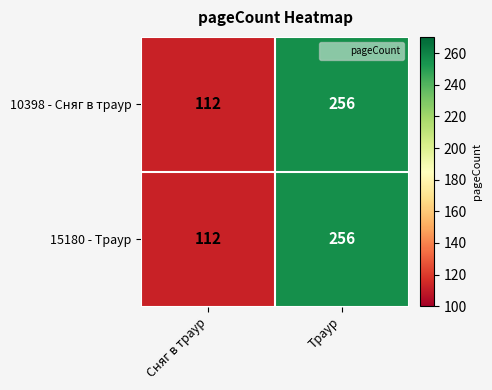

Reading left to right, what are all the values shown in this chart?

10398 - Сняг в траур: 112	256
15180 - Траур: 112	256